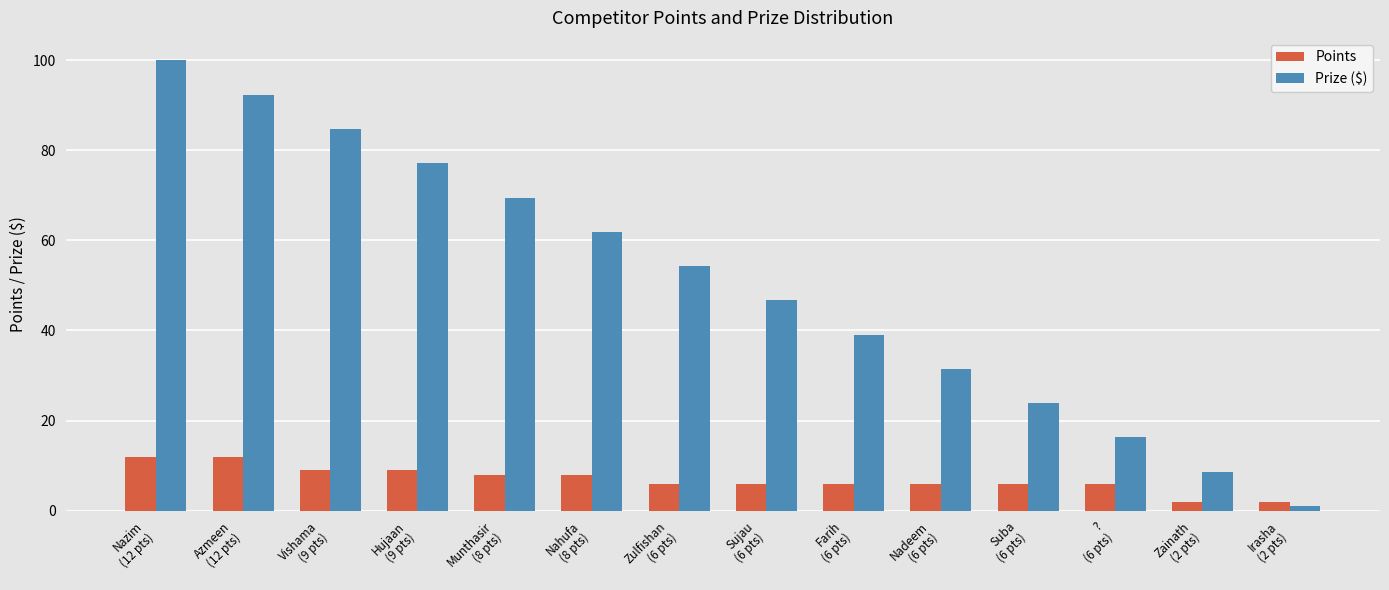

List the series in order of their peak value, highest first.

Prize ($), Points